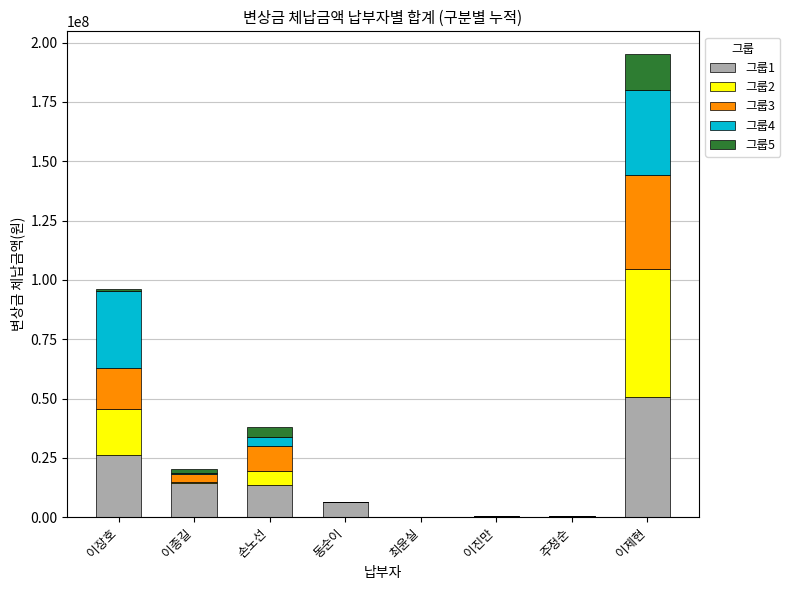

At which category is the sum across all series the highest?

이제현